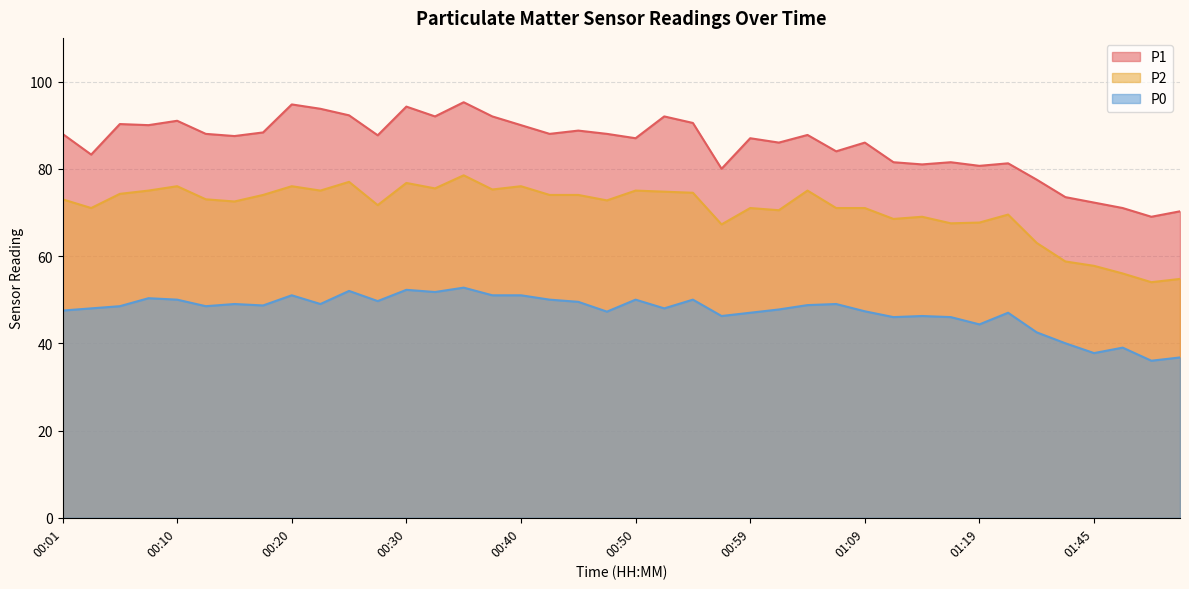

At how many categories does at least one series exceed 53?

40